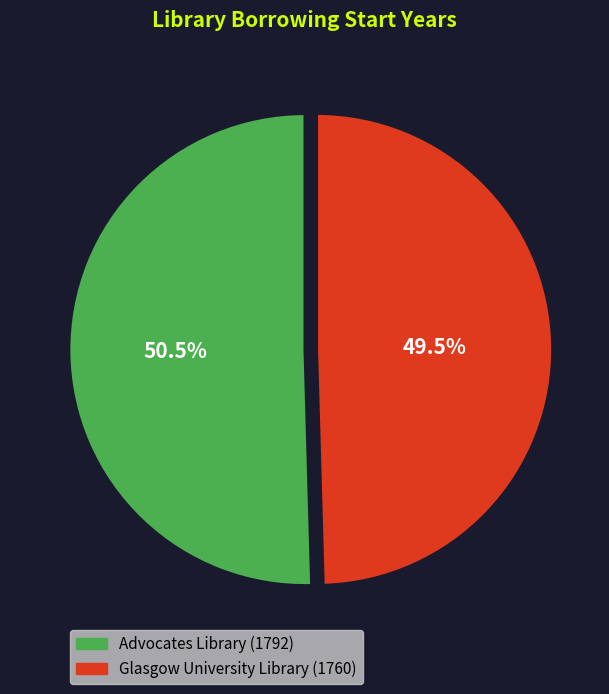

Does any single category account for the majority?

Yes